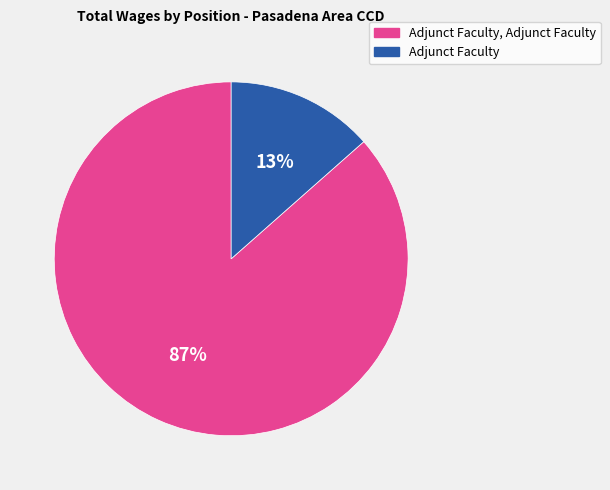

True or false: Adjunct Faculty, Adjunct Faculty accounts for 87% of the total.

True